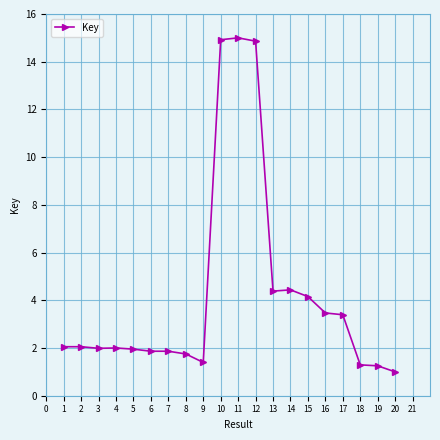

True or false: the data has more than 0 interior local peaks.

True